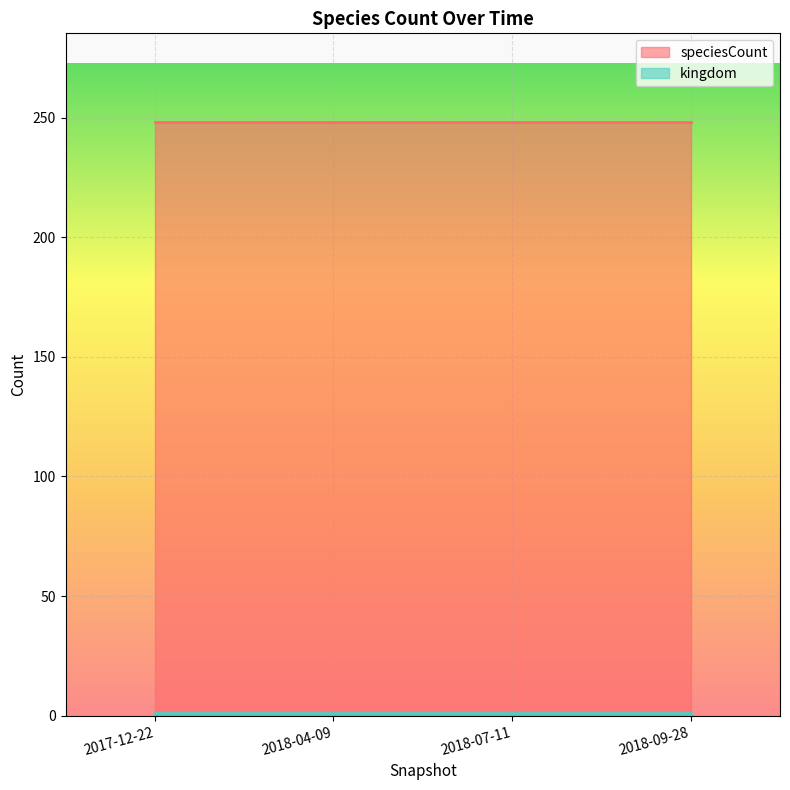

What is the label of the 2nd point from the left?

2018-04-09